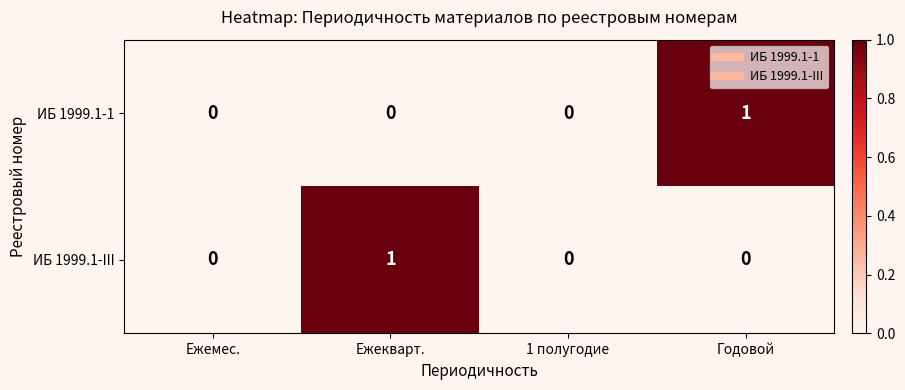

Which category has the highest value in the ИБ 1999.1-1 series?

Годовой